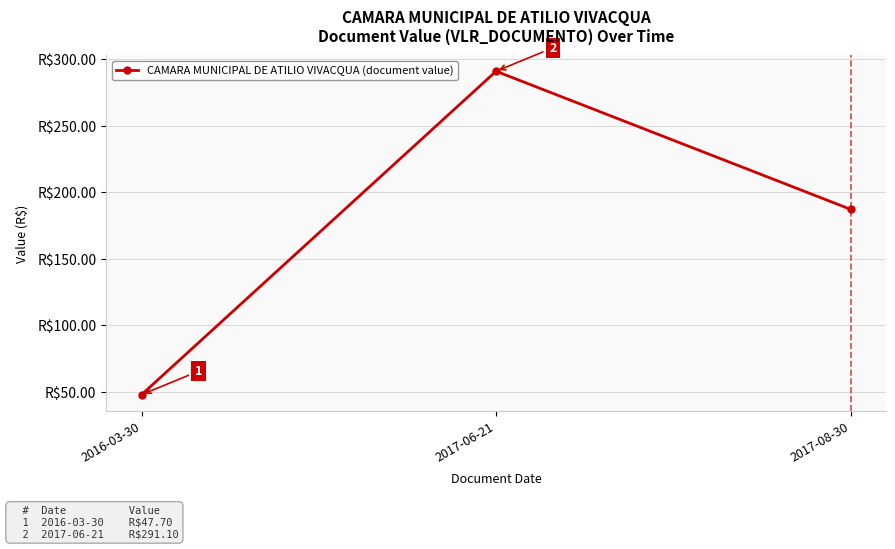

What is the label of the 2nd point from the right?

2017-06-21